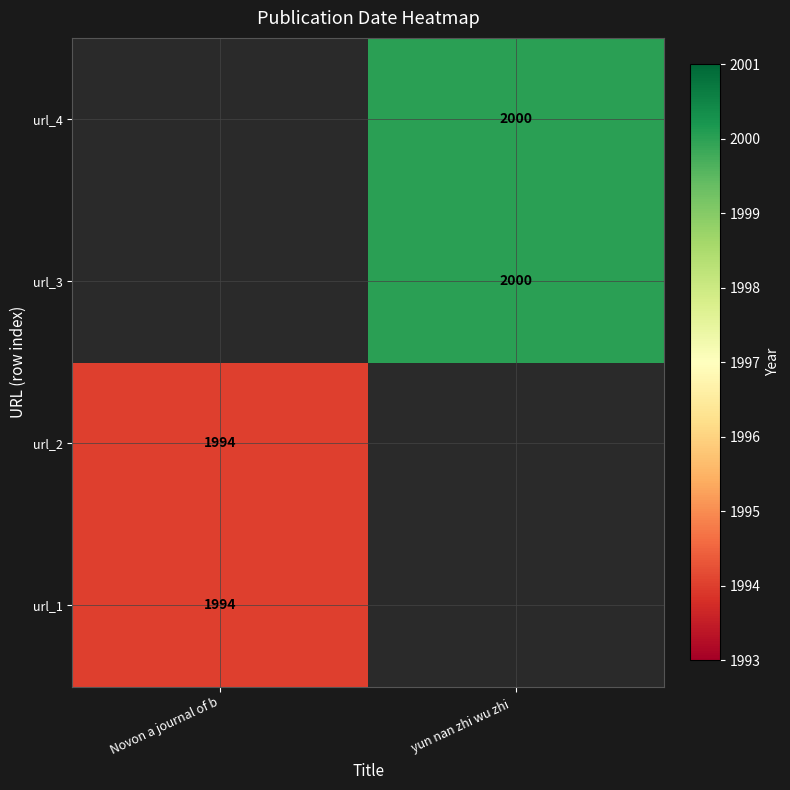

The url_4 series shows 2000 at yun nan zhi wu zhi  . True or false?

True